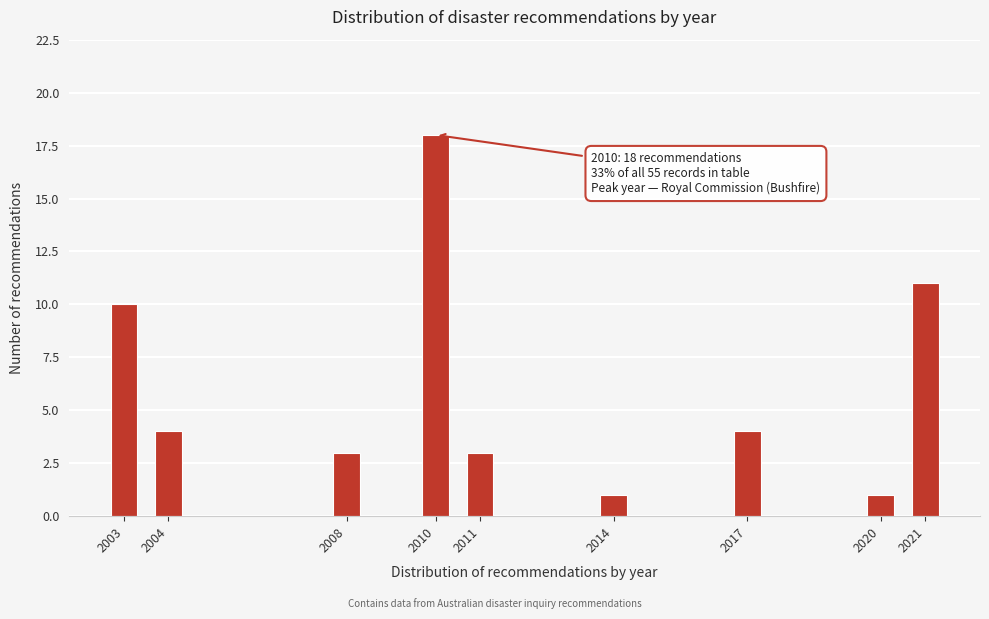

Reading left to right, list all the values displayed in this chart.

2003=10	2004=4	2008=3	2010=18	2011=3	2014=1	2017=4	2020=1	2021=11